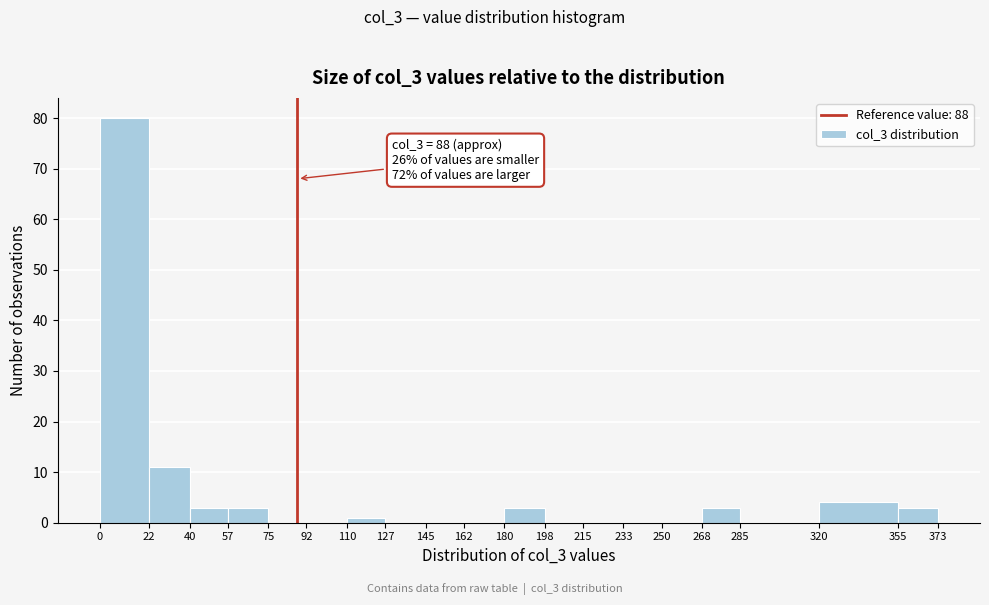

Which range on the x-axis has the tallest bar?

0 to 22